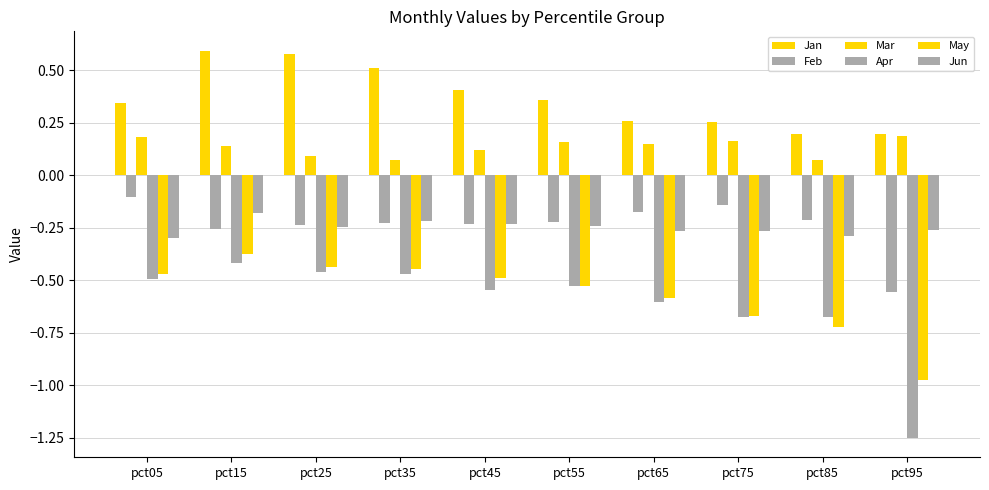

At how many categories does at least one series exceed 0?

10